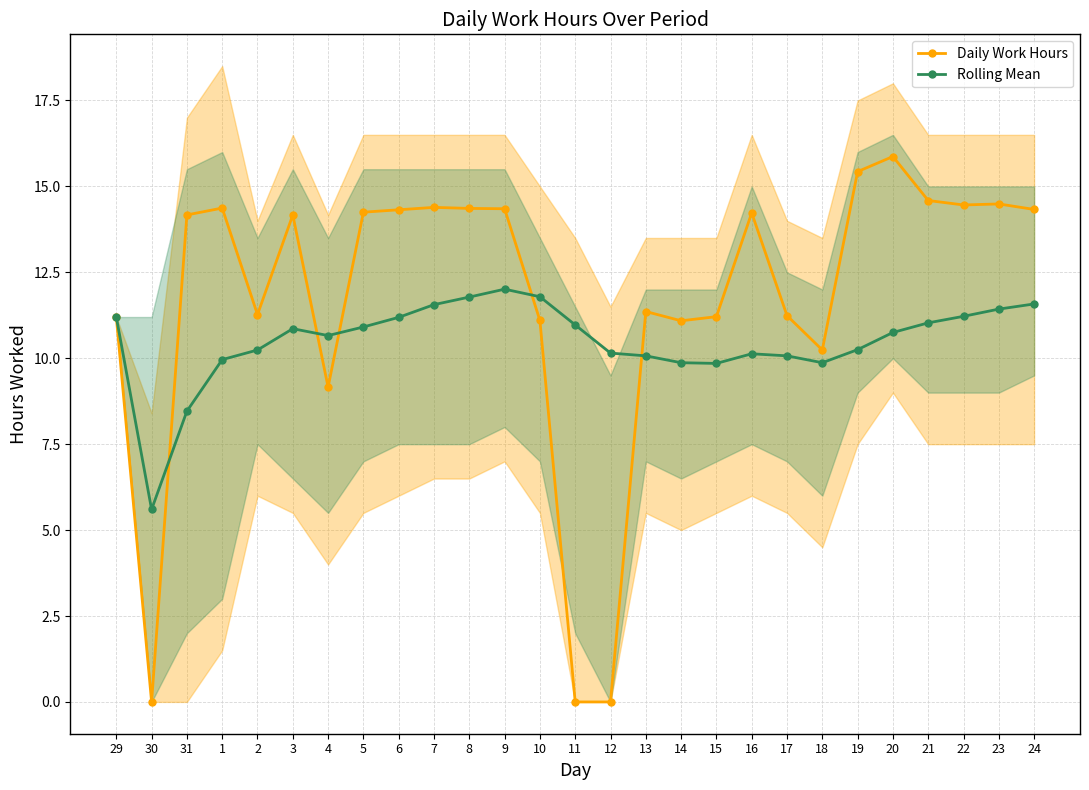

Is this an area chart (filled region under the line)?

No